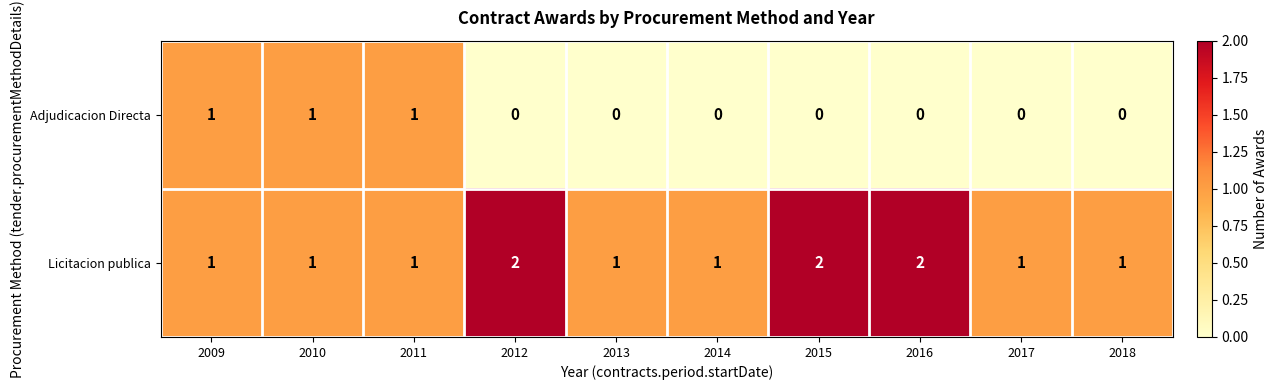

How many data points in Adjudicacion Directa are above 0?

3